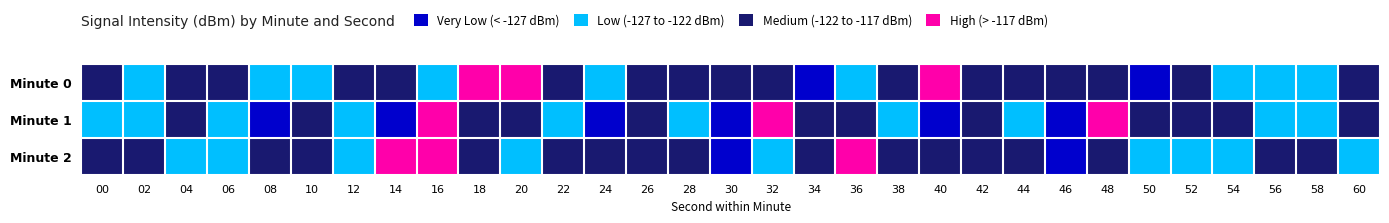

Which series has the widest spread of values?

Minute 1